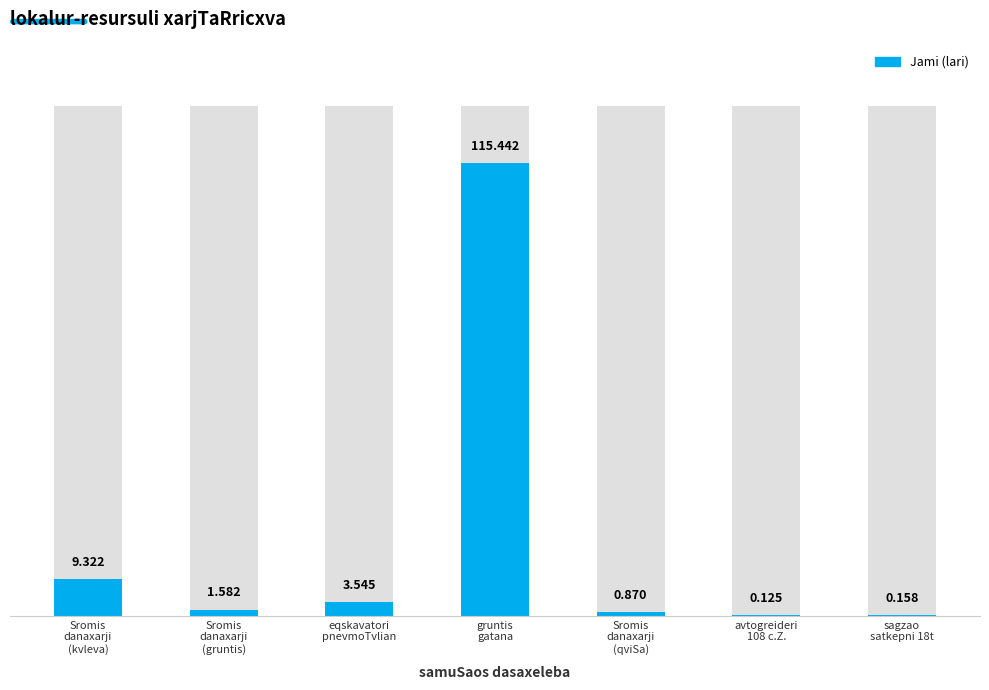

Rank the categories by value from highest to lowest.

gruntis
gatana, Sromis
danaxarji
(kvleva), eqskavatori
pnevmoTvlian, Sromis
danaxarji
(gruntis), Sromis
danaxarji
(qviSa), sagzao
satkepni 18t, avtogreideri
108 c.Z.